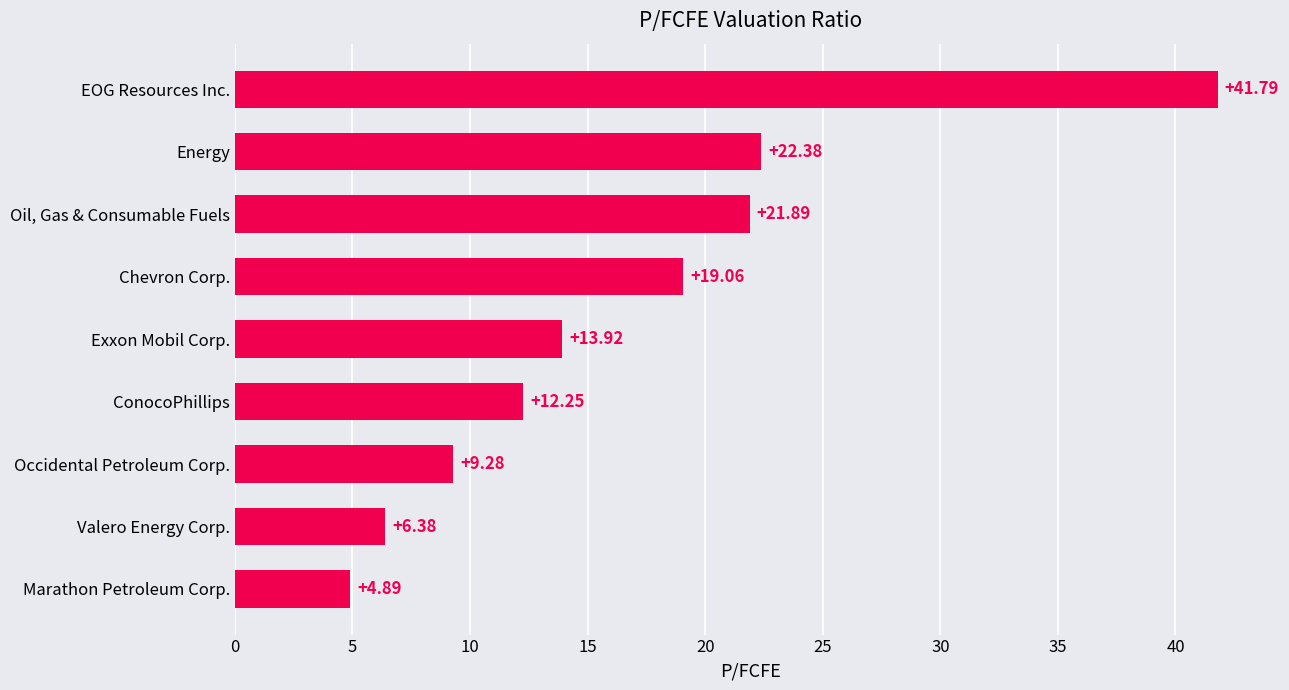

At which label is the value closest to 23?

Energy